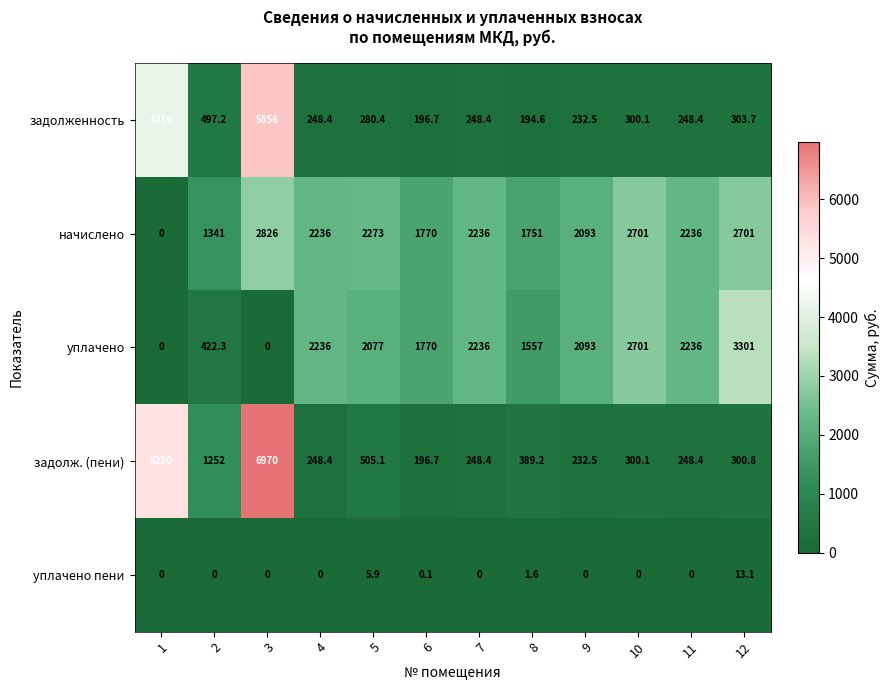

The value of уплачено at 1 is 0.0. True or false?

True